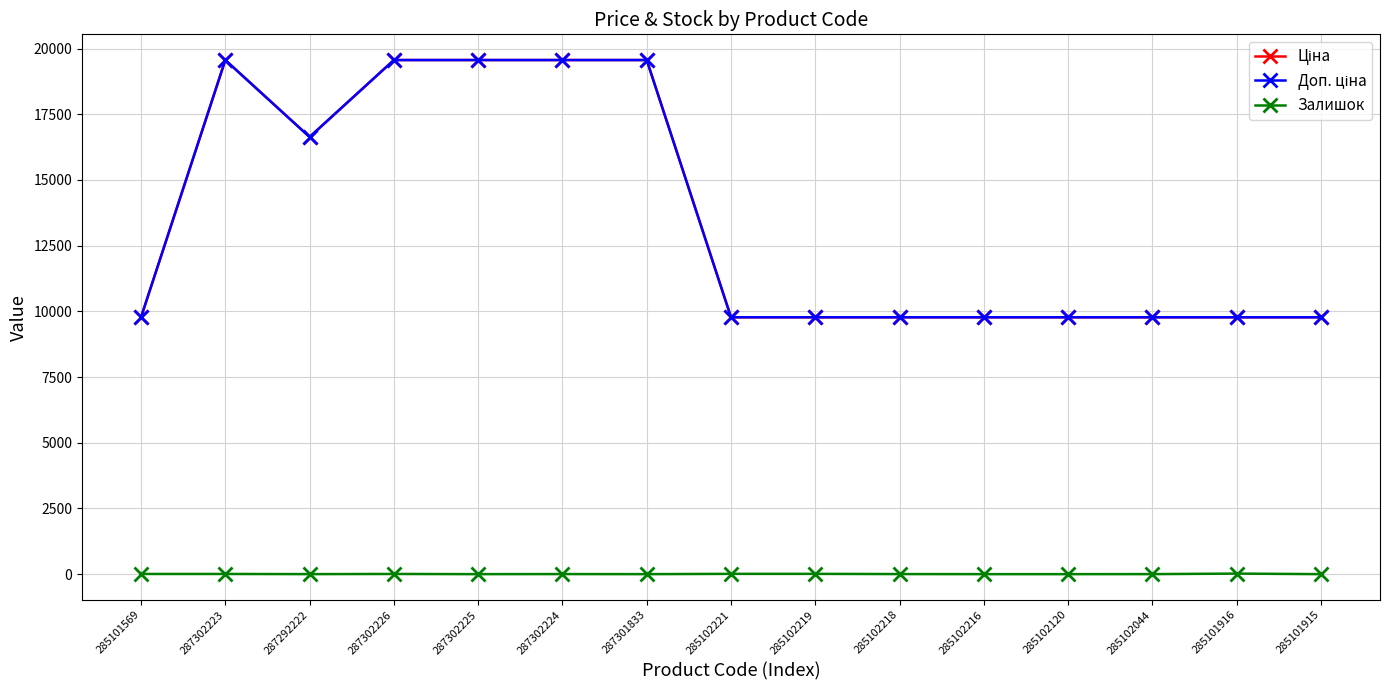

What is the average value of the Доп. ціна series?

13496.0